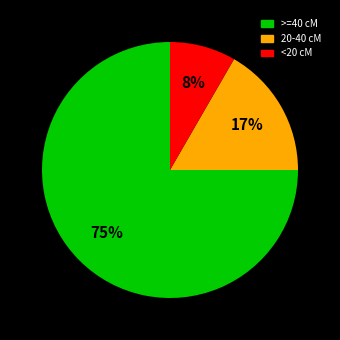

To the nearest percent, what is the difference between the largest and smallest slice percentages?

67%